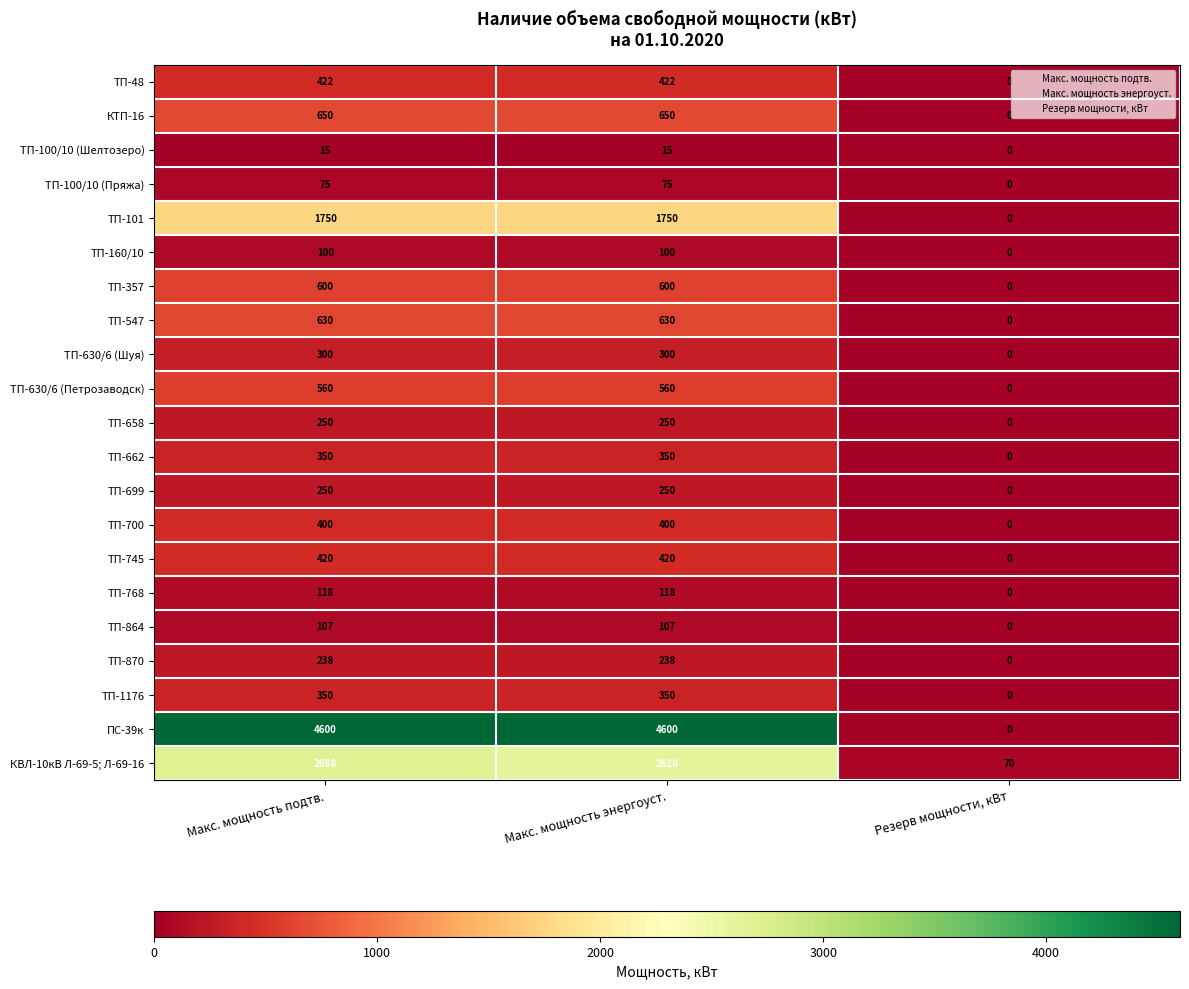

How many ТП-547 values are between 0 and 630?

3